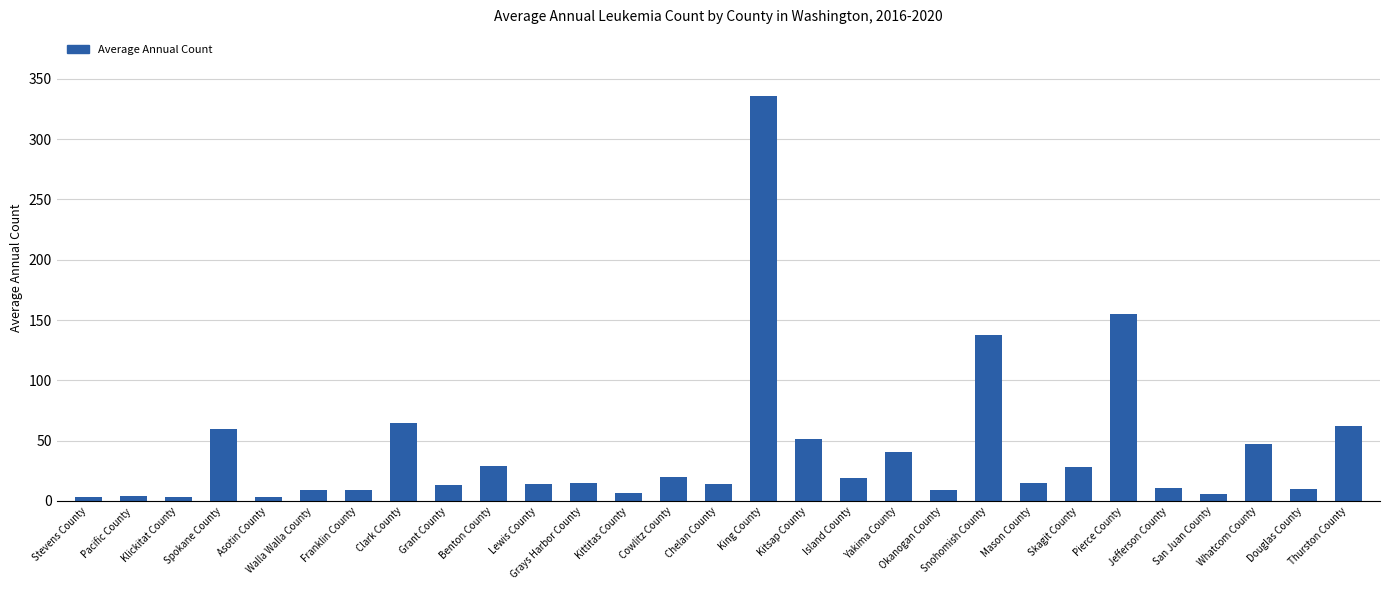

True or false: the data shows 33 at Cowlitz County.

False